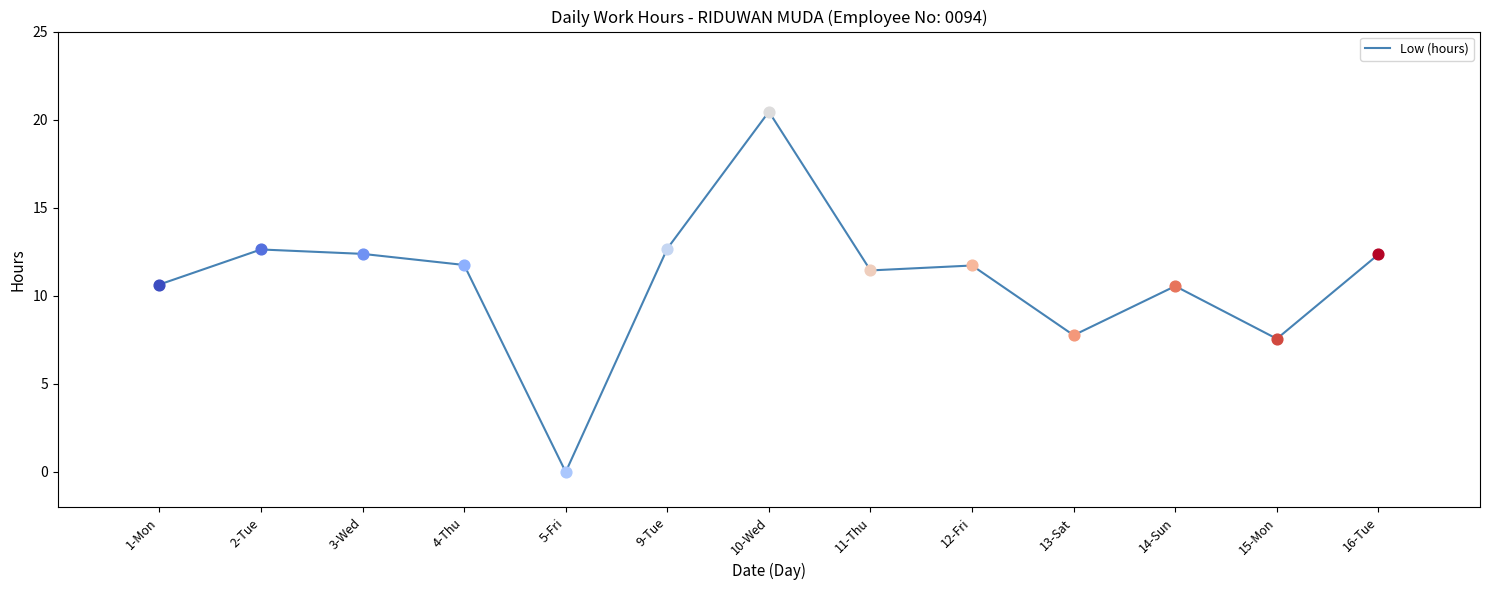

Approximately how many times larger is the value at 9-Tue compared to 13-Sat?

1.6